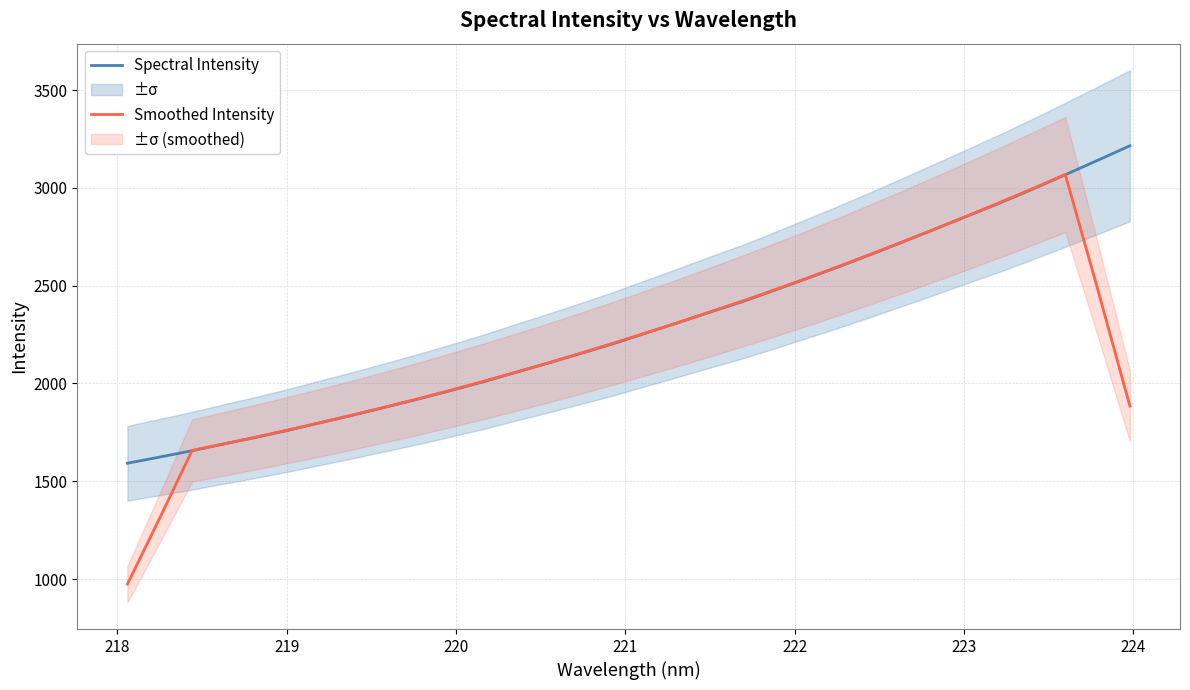

What is the highest value of the Smoothed Intensity series?

3068.1